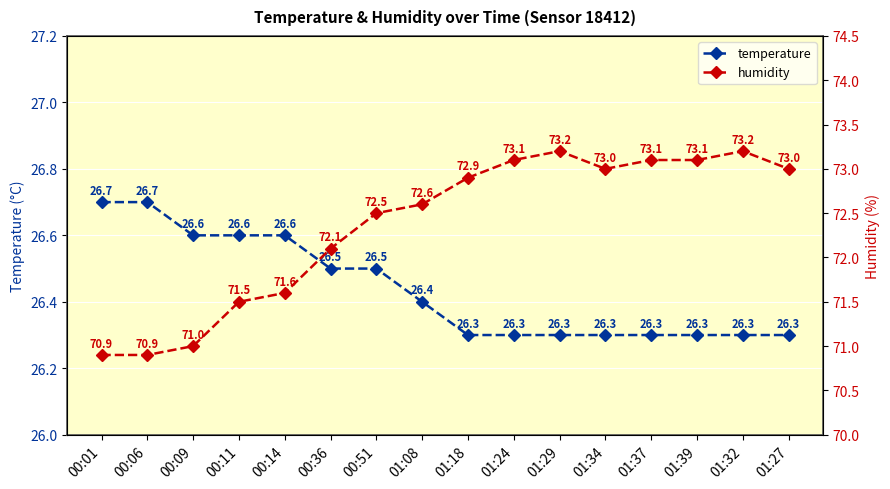

Which series has the largest range (max minus min)?

humidity